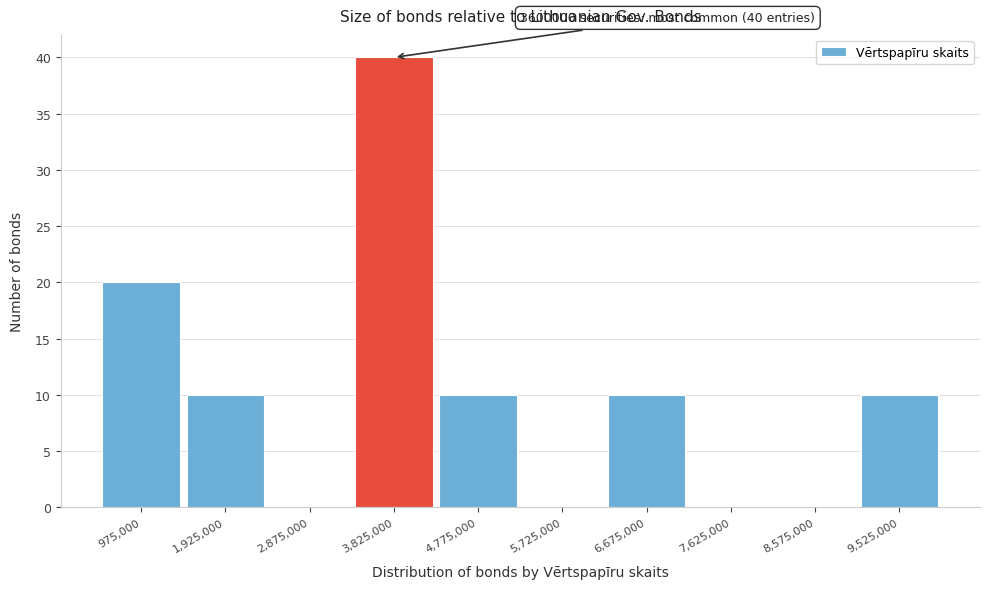

Which range on the x-axis has the tallest bar?

3400000 to 4300000